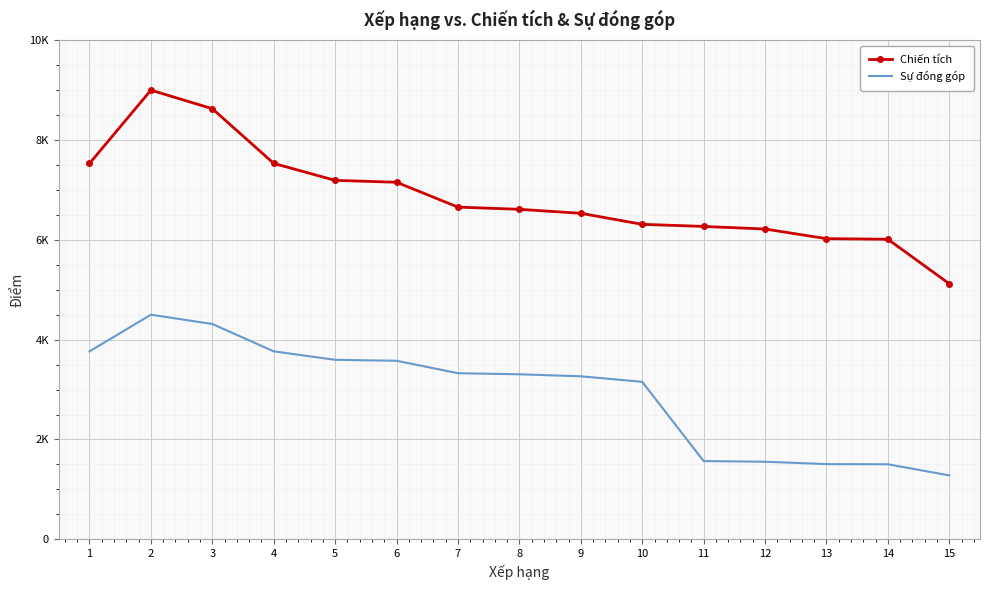

Between 1 and 7, which is larger?

1